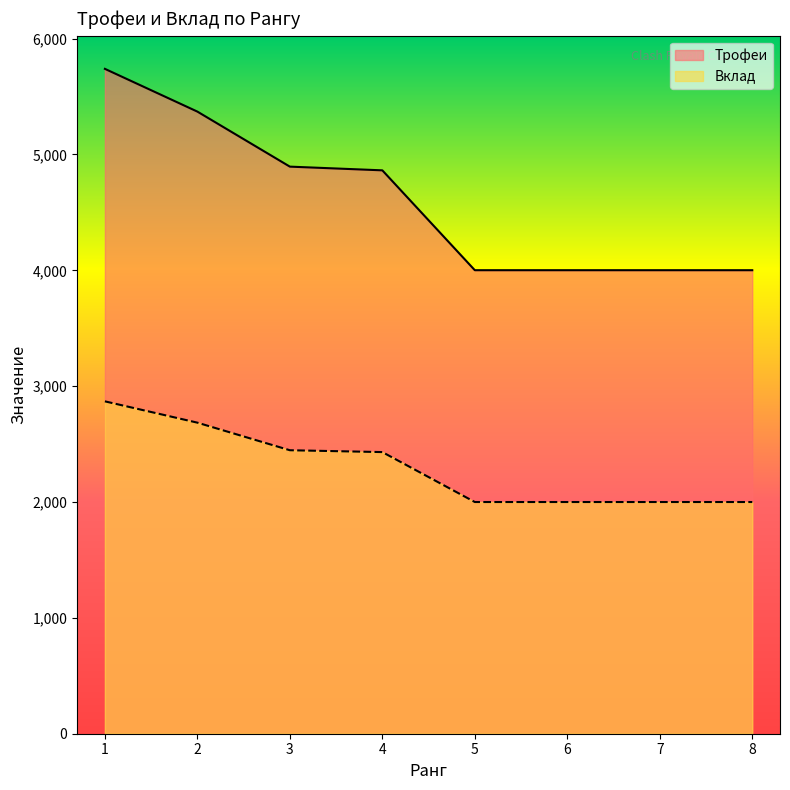

Between 2 and 8, which series saw the biggest shift?

Трофеи